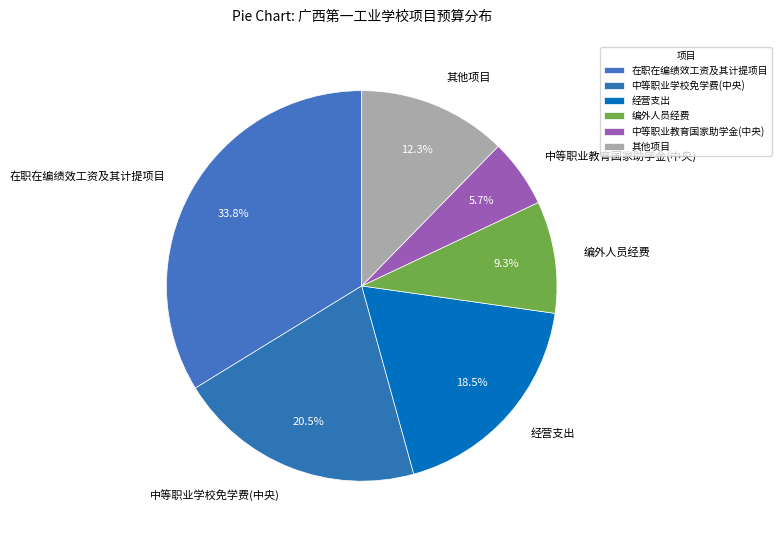

Rank the categories by value from lowest to highest.

中等职业教育国家助学金(中央), 编外人员经费, 其他项目, 经营支出, 中等职业学校免学费(中央), 在职在编绩效工资及其计提项目